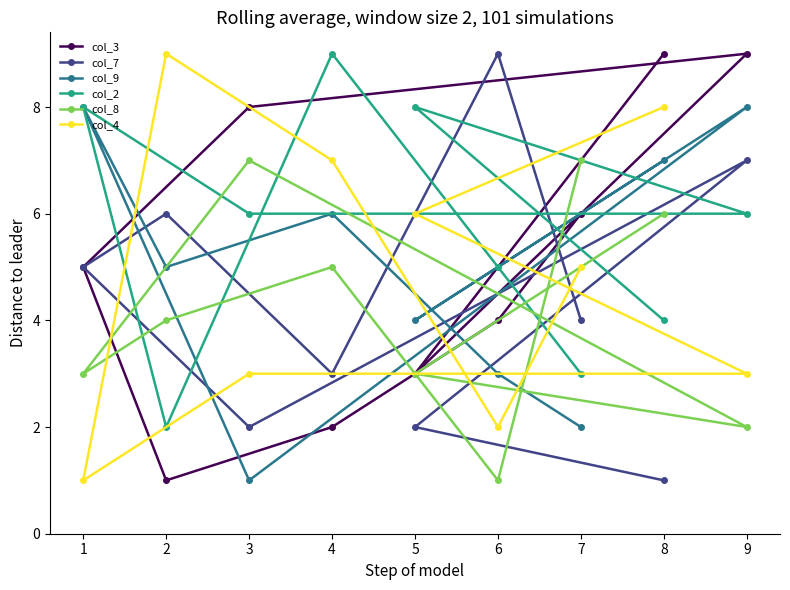

What is the maximum value shown in the chart?

9